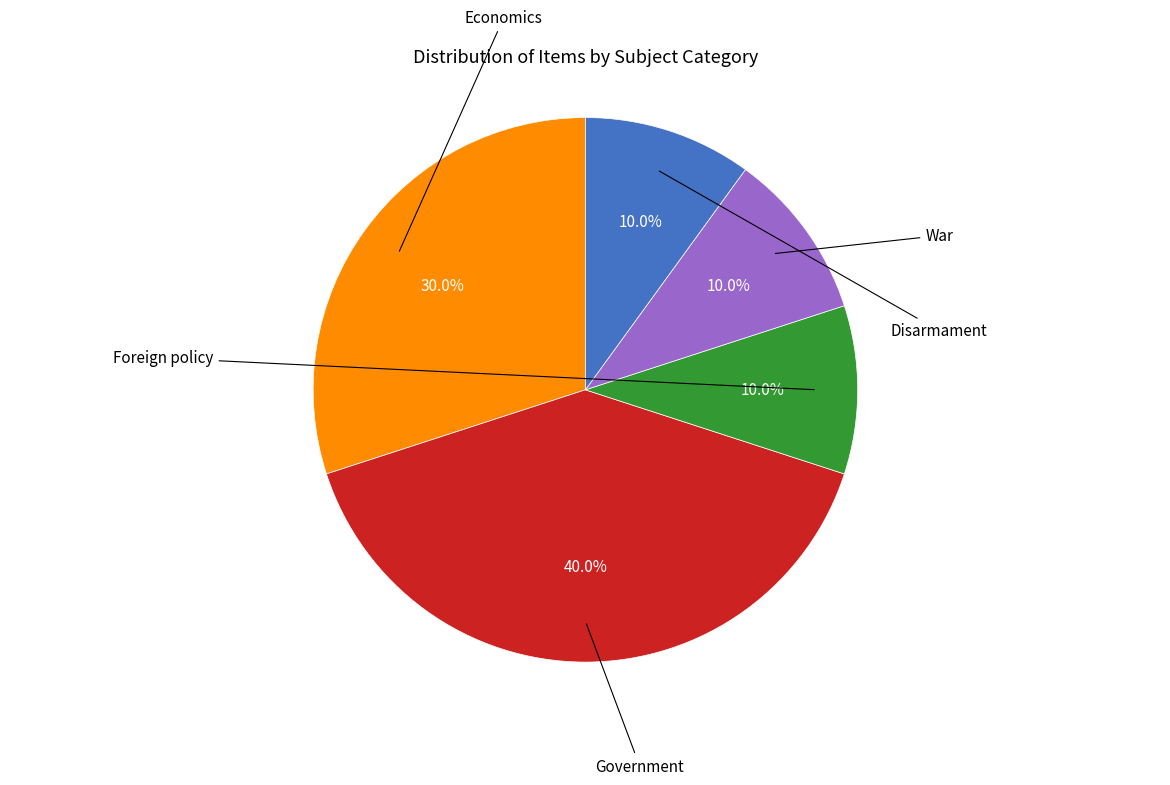

Combined, do Disarmament and War account for over 50%?

No